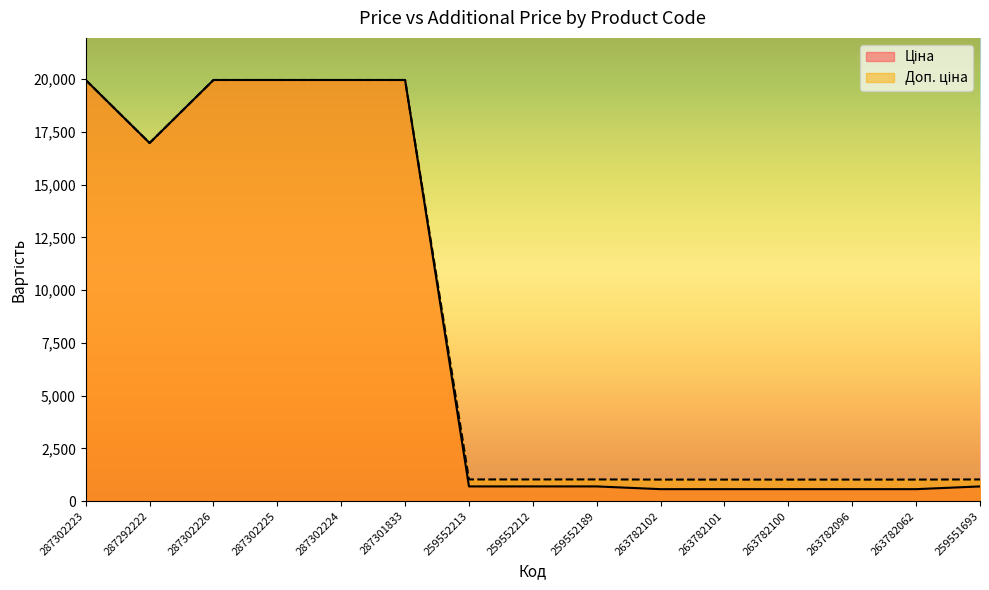

What is the minimum value shown in the chart?

564.0